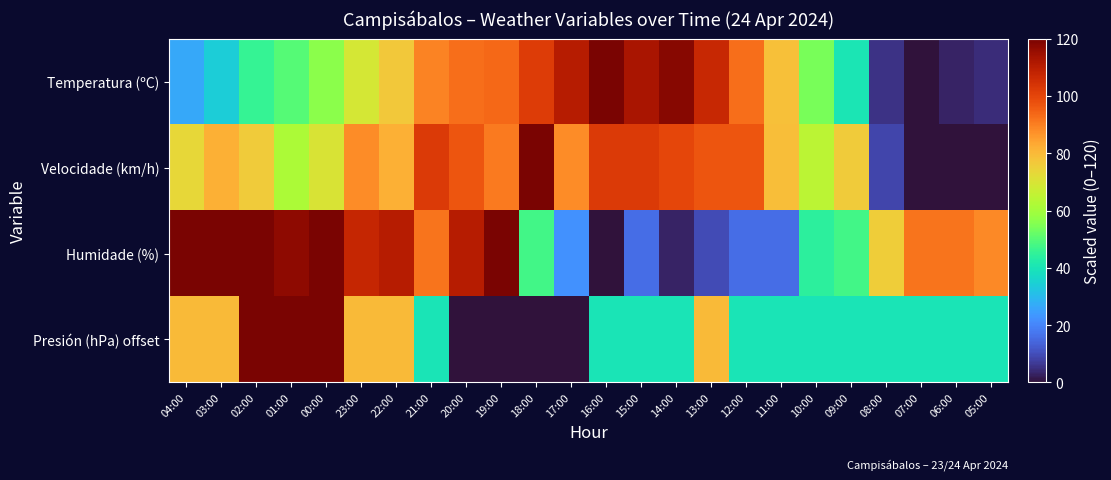

Which series has the largest range (max minus min)?

Temperatura (ºC)